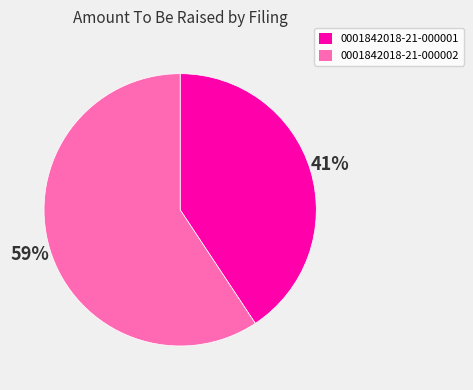

Which slice represents more than half of the pie?

0001842018-21-000002